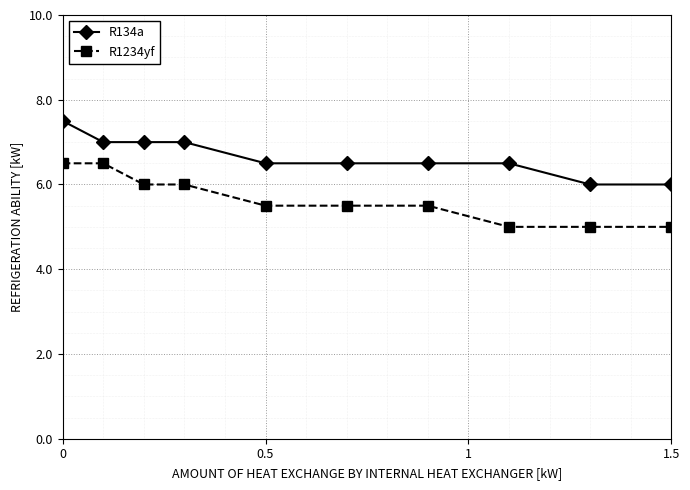

Which series has the largest total across all categories?

R134a